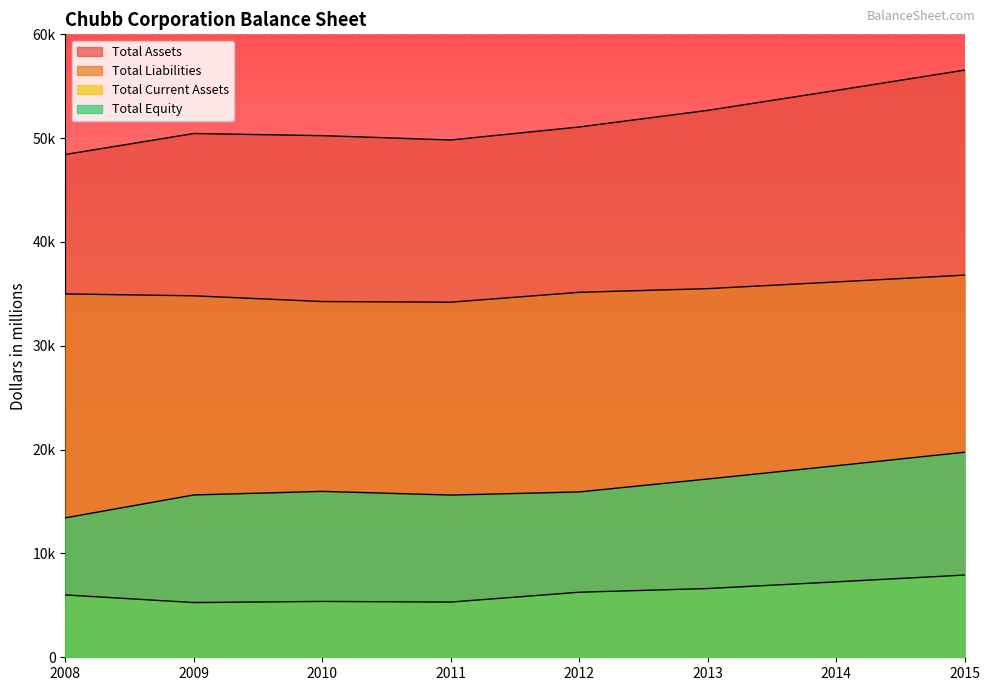

What is the approximate value of Total Liabilities at 2012?

35150.6